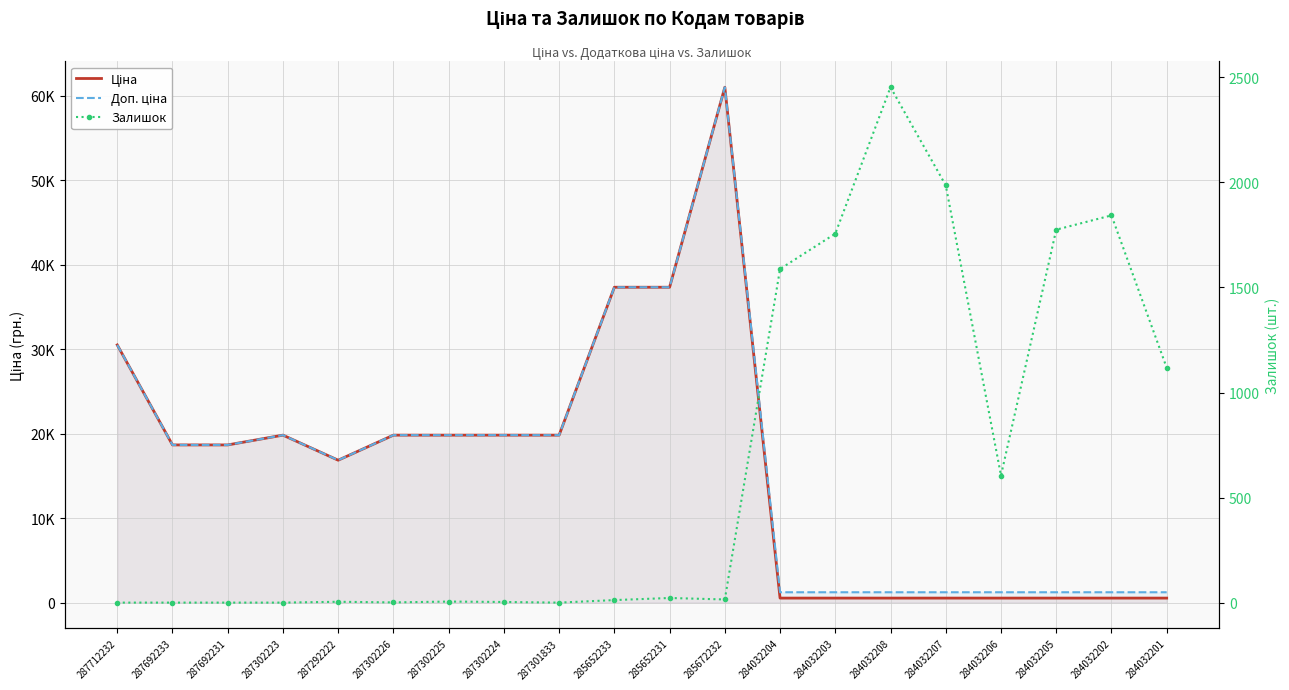

What is the difference between the maximum and second lowest values in the Доп. ціна series?

59797.5